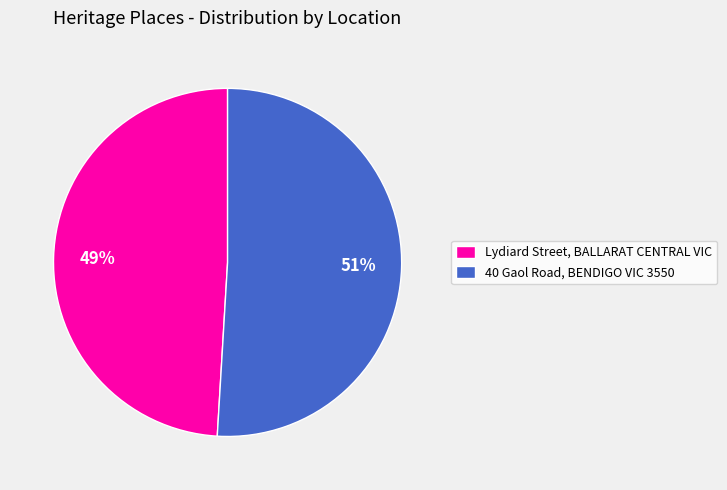

Which has a higher value, 40 Gaol Road, BENDIGO VIC 3550 or Lydiard Street, BALLARAT CENTRAL VIC?

40 Gaol Road, BENDIGO VIC 3550